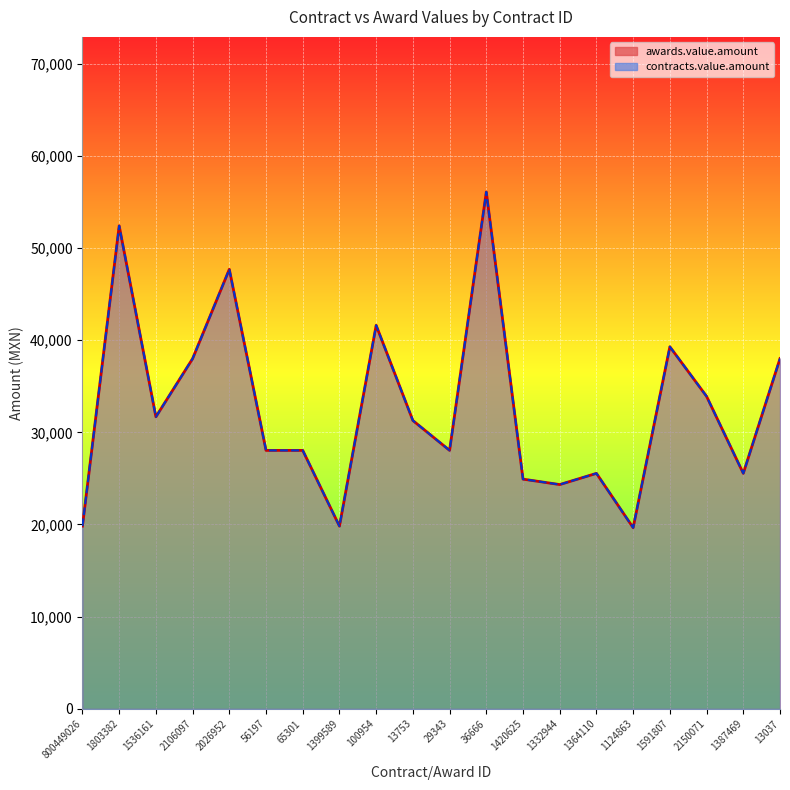

True or false: contracts.value.amount and awards.value.amount cross at least once.

False